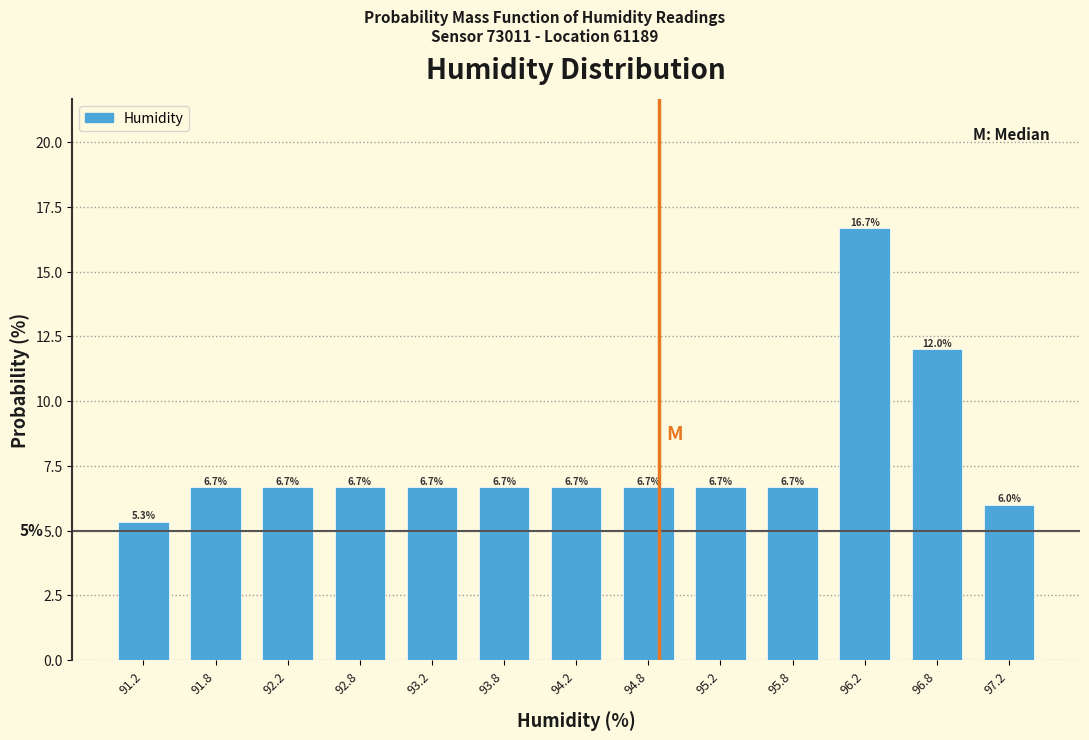

Reading left to right, list every bar in this chart as the range it spans on the x-axis followed by its height.

91.0 to 91.5: 5.3
91.5 to 92.0: 6.7
92.0 to 92.5: 6.7
92.5 to 93.0: 6.7
93.0 to 93.5: 6.7
93.5 to 94.0: 6.7
94.0 to 94.5: 6.7
94.5 to 95.0: 6.7
95.0 to 95.5: 6.7
95.5 to 96.0: 6.7
96.0 to 96.5: 16.7
96.5 to 97.0: 12.0
97.0 to 97.5: 6.0